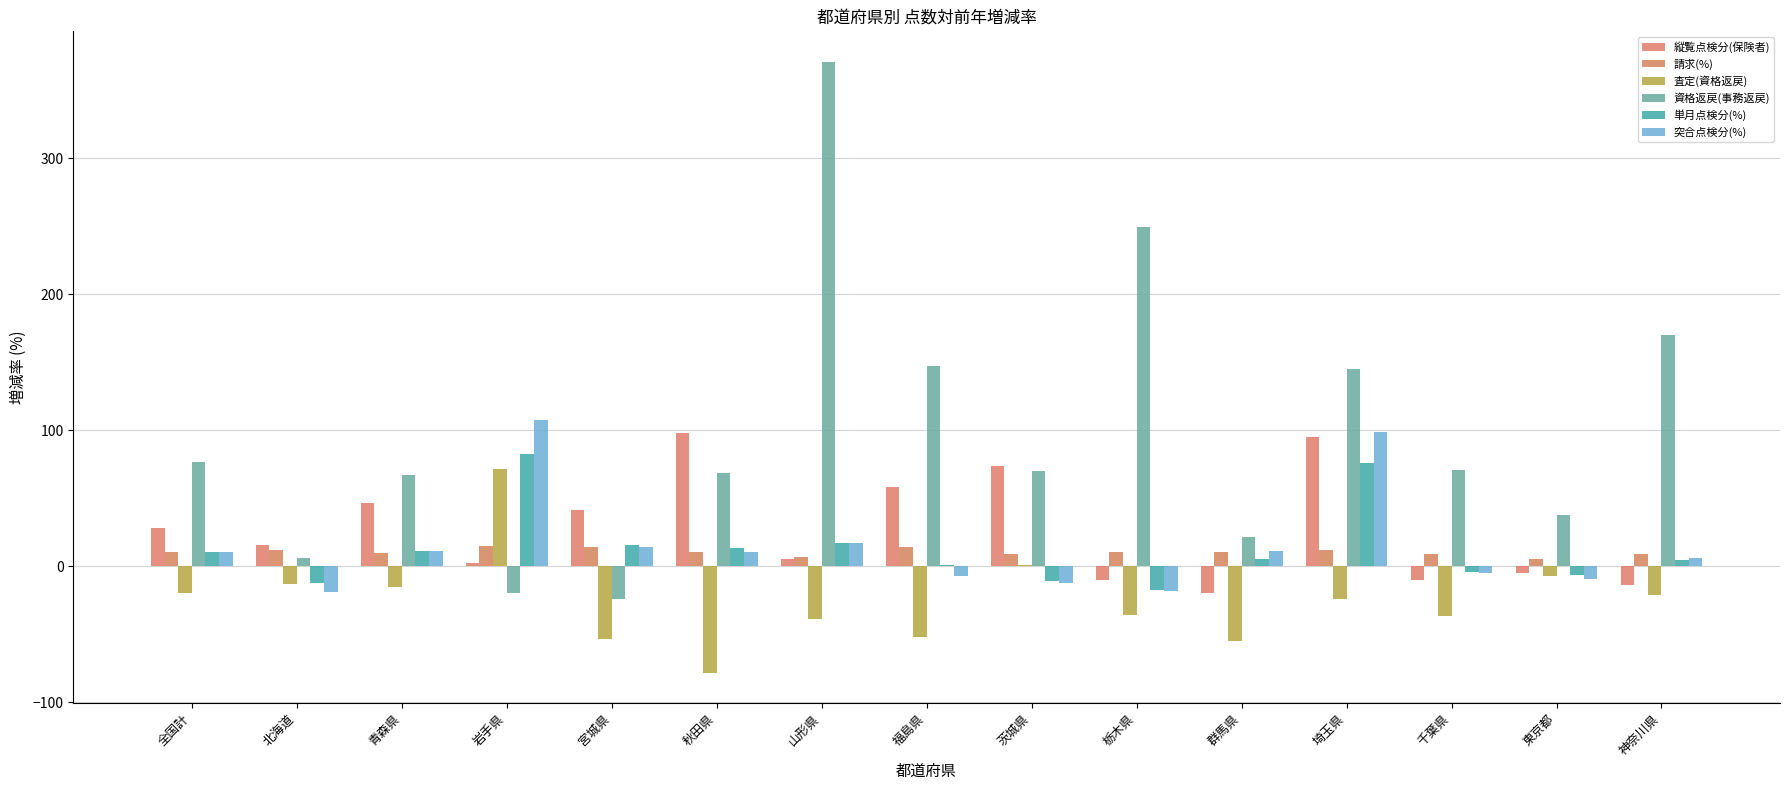

How many data points does each series have?

15